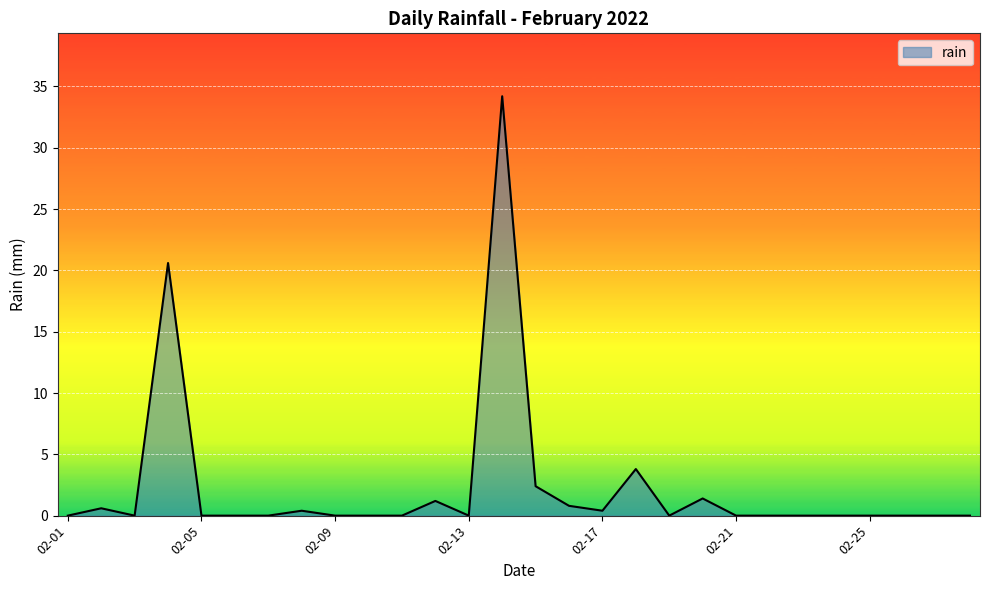

Does the chart display data point markers on the line(s)?

No